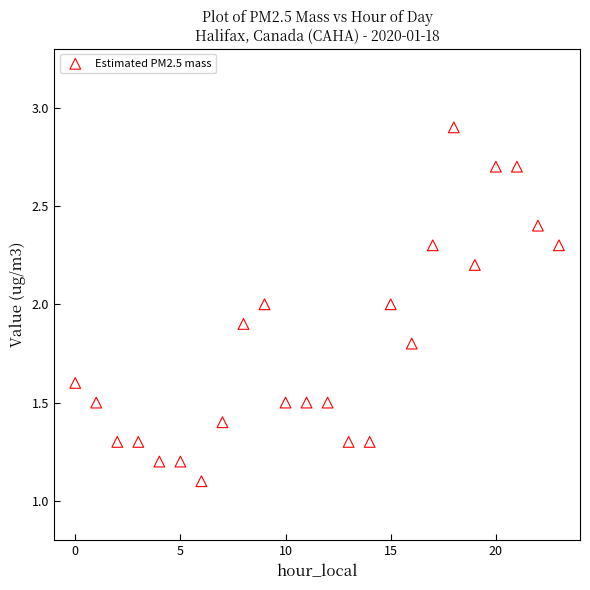

What is the range of Y values (max minus min)?

1.8